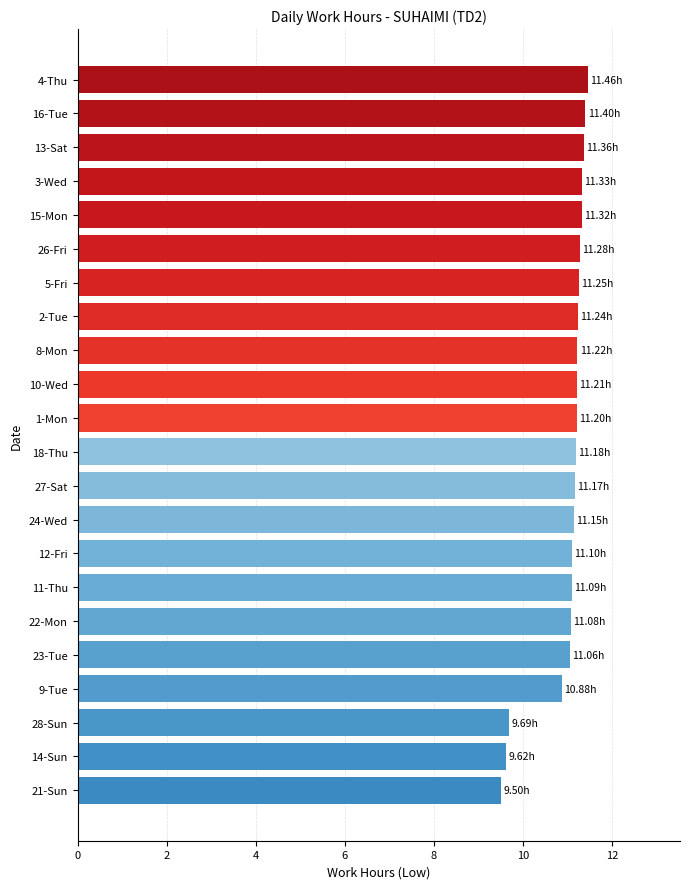

Approximately how many times larger is the value at 22-Mon compared to 1-Mon?

1.0